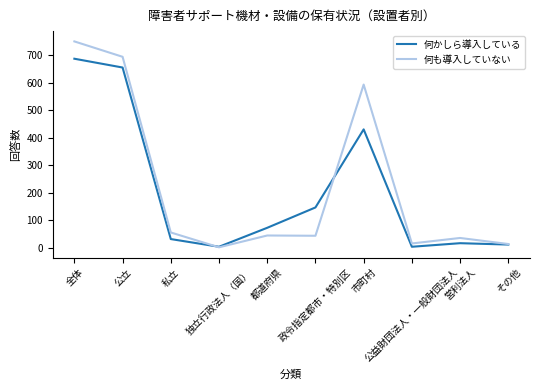

What are all the series names shown in the legend?

何かしら導入している, 何も導入していない